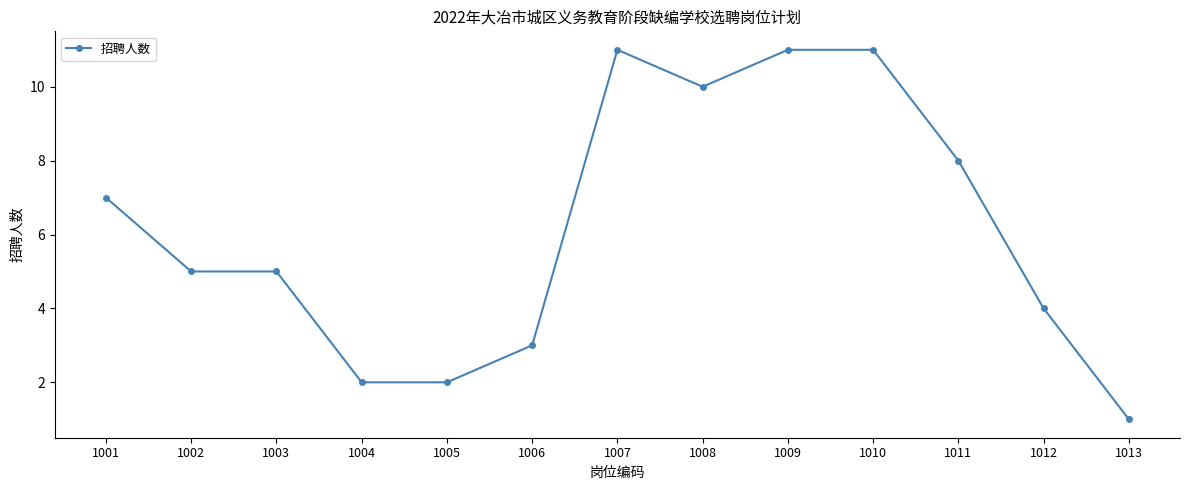

What is the value of the 9th point from the left?

11